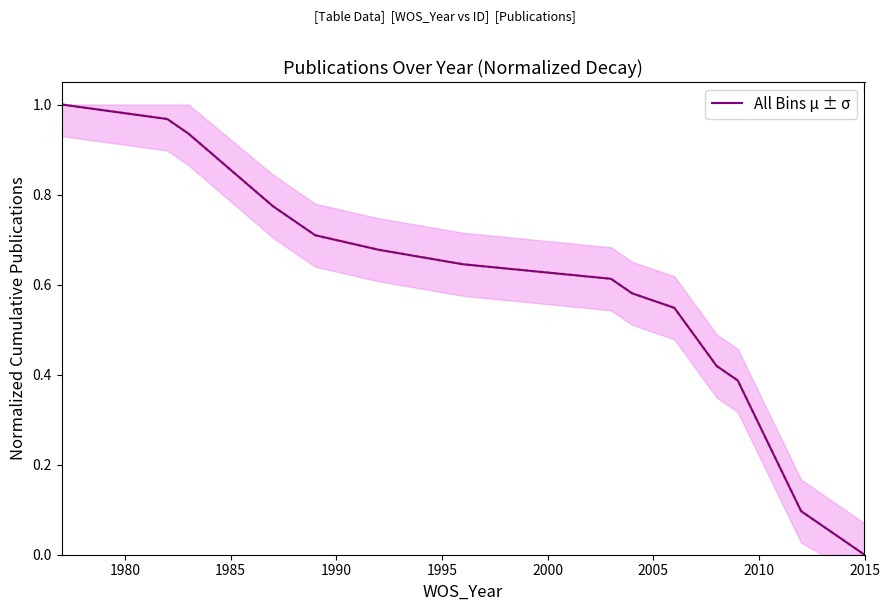

What is the difference between the maximum and minimum values?

1.0